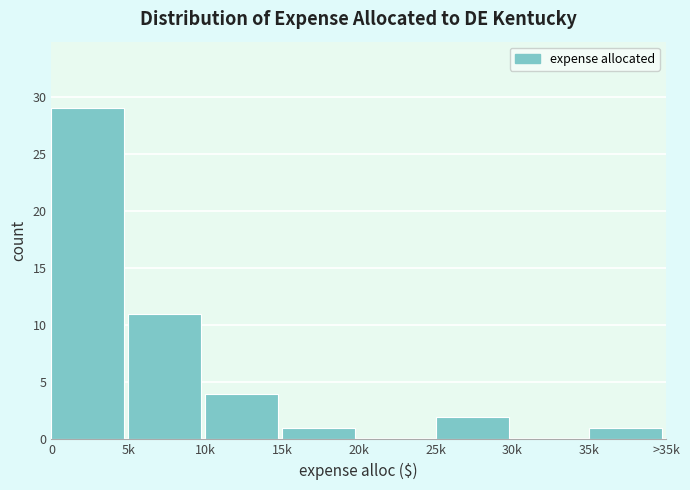

Reading left to right, what are all the values shown in this chart?

0=29	5k=11	10k=4	15k=1	20k=0	25k=2	30k=0	35k=1